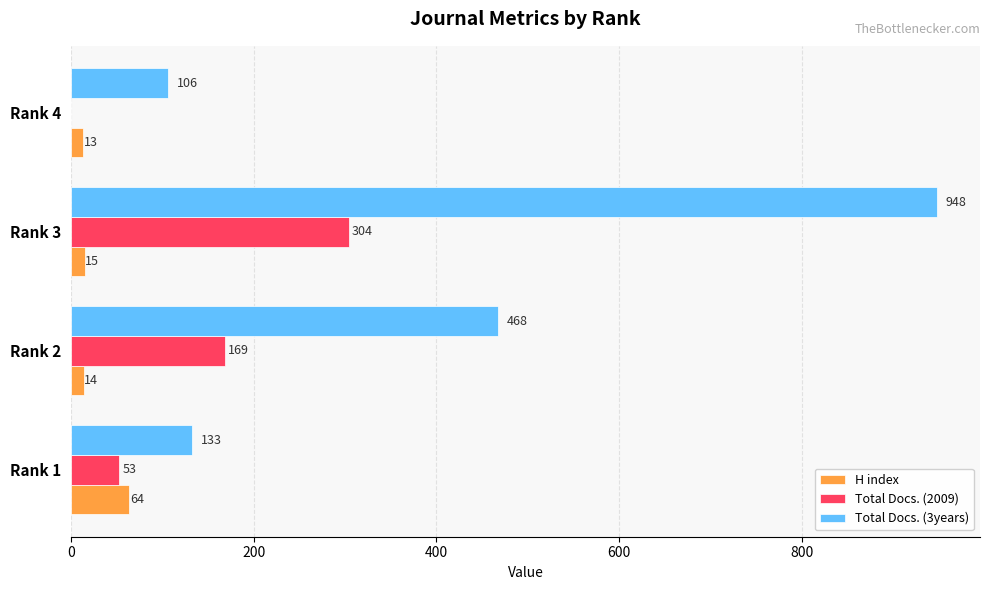

What value does the Total Docs. (2009) series have at Rank 1, to the nearest 5?

55